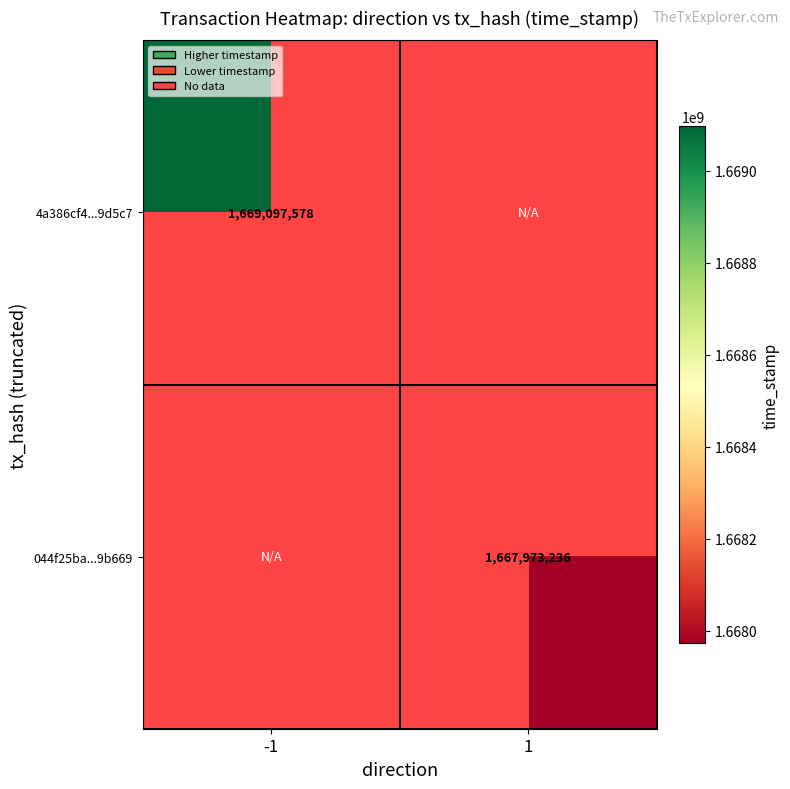

True or false: 044f25ba...9b669 has a value of 1667973236 at 1.

True